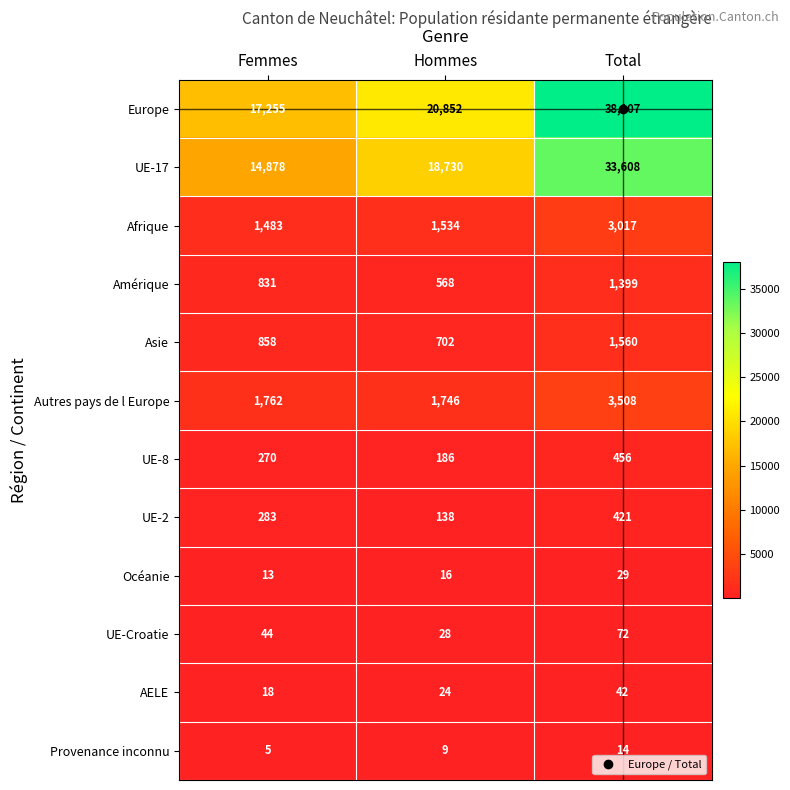

At which category is the sum across all series the highest?

Total